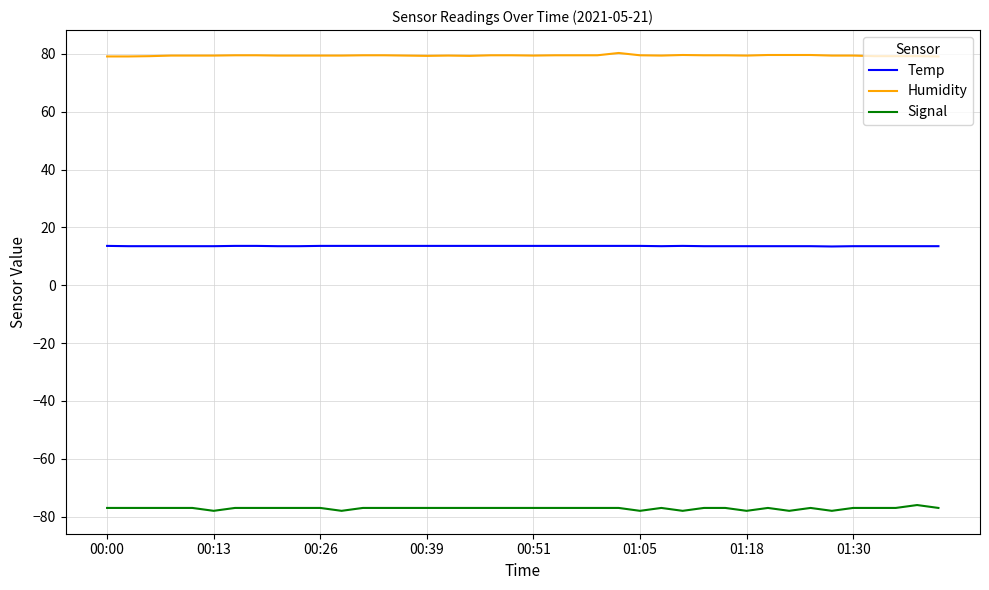

What is the minimum value shown in the chart?

-78.0